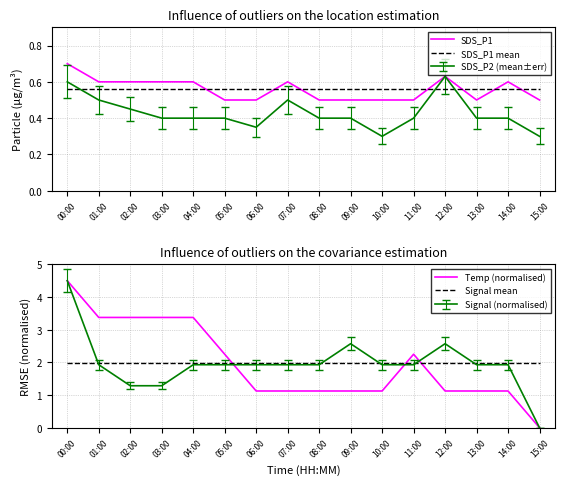

What is the difference between the highest and lowest values at 08:00?

1.5